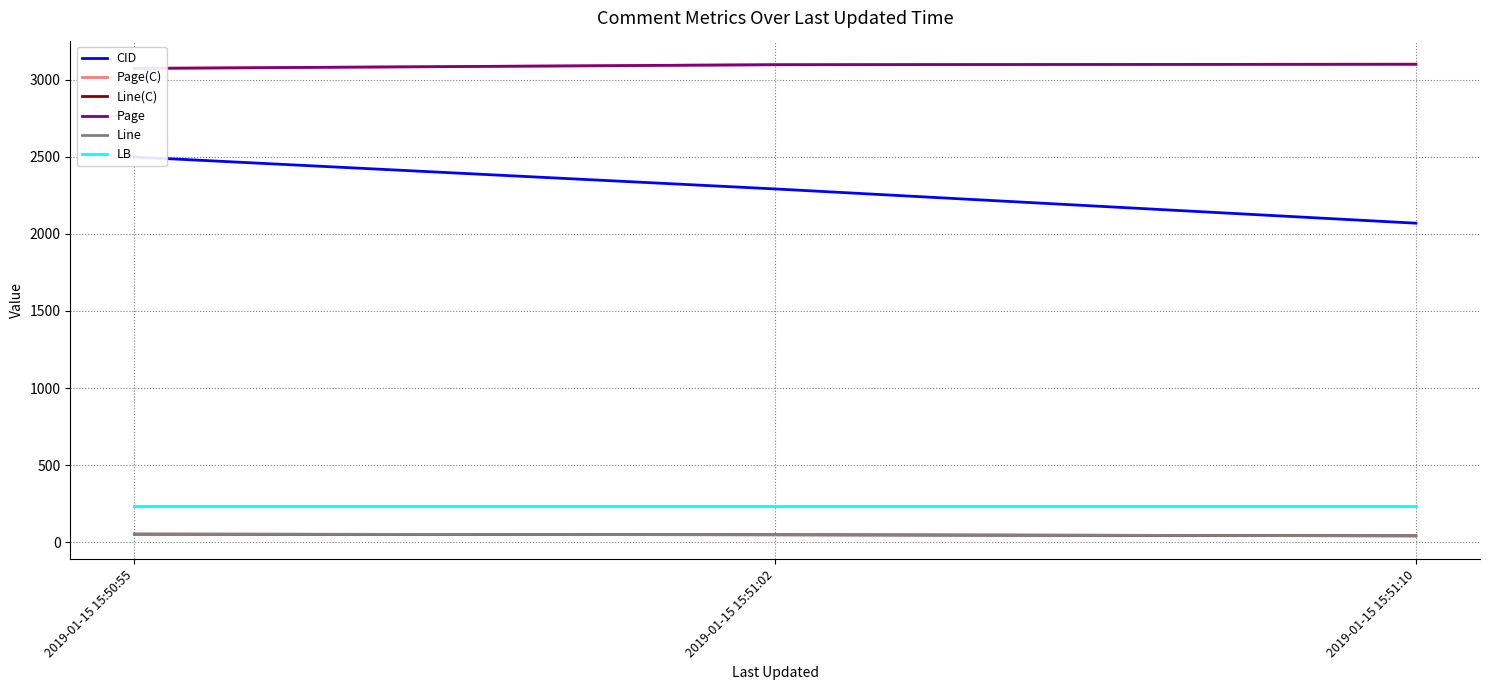

Is it true that Page(C) equals 4757 at 2019-01-15 15:50:55?

False